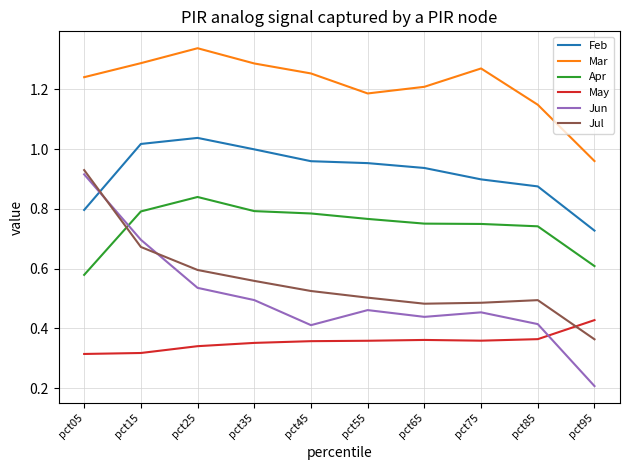

Is the value of Jul at pct45 greater than the value of Jun at pct45?

Yes